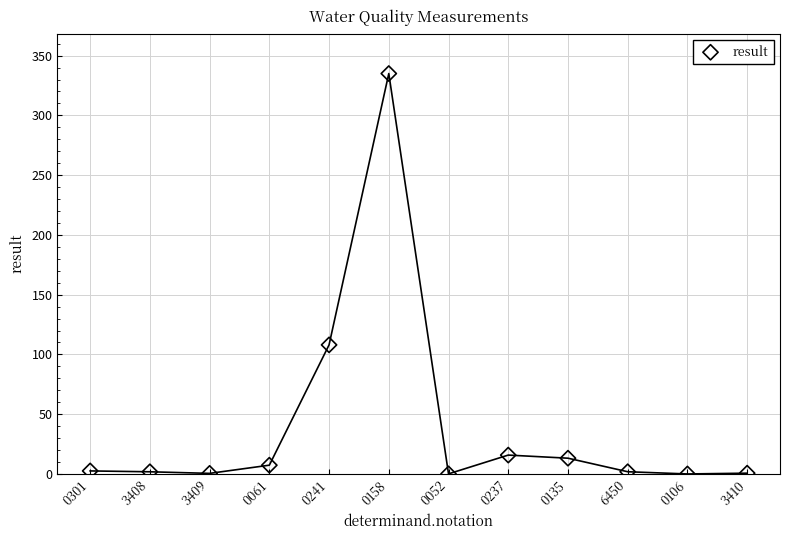

What Y value in the scatter plot is closest to 167?

108.0